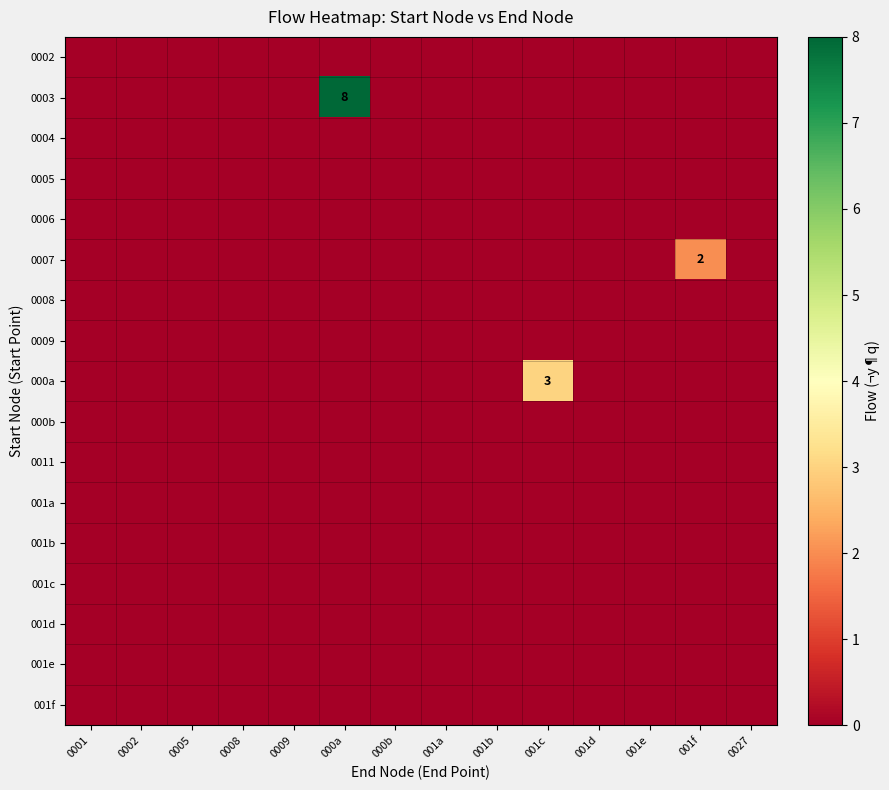

Is the value of 0006 at 001c greater than the value of 0008 at 001a?

No